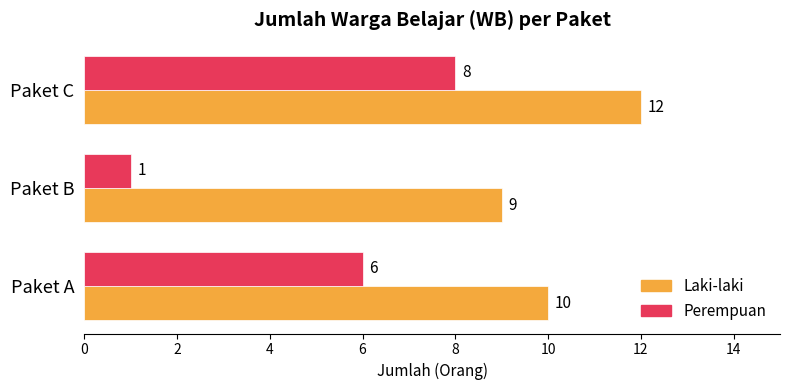

List the labels in order of Laki-laki value, smallest first.

Paket B, Paket A, Paket C